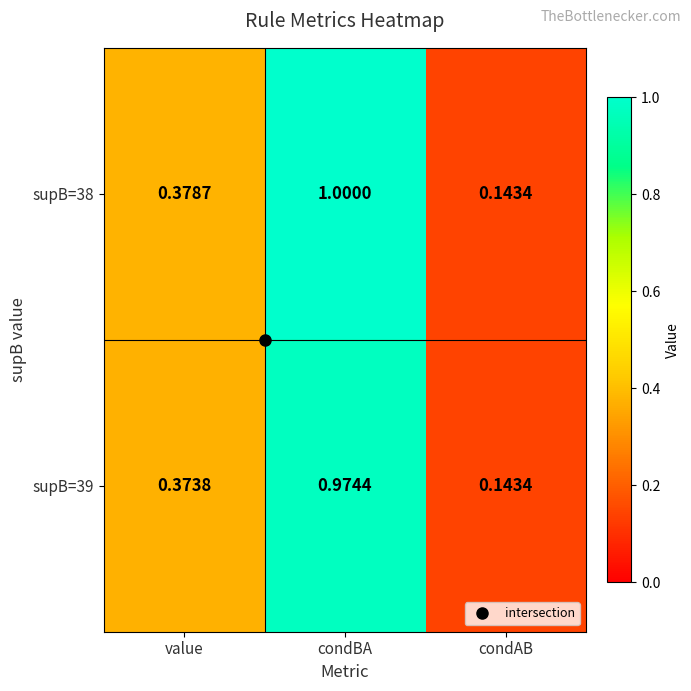

At which label is supB=38 closest to 0?

condAB